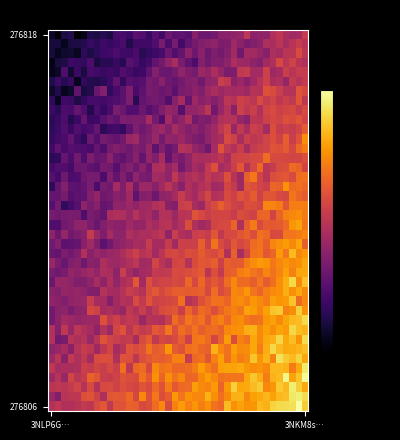

What is the minimum value shown in the chart?

-321.3